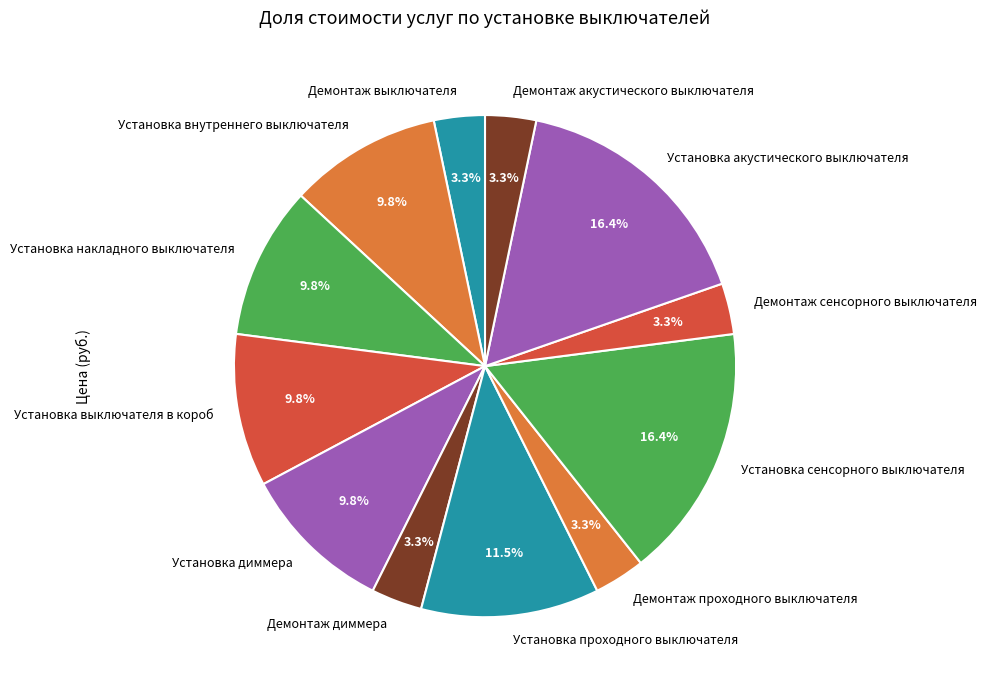

What percentage is the Установка выключателя в короб slice, to the nearest percent?

10%